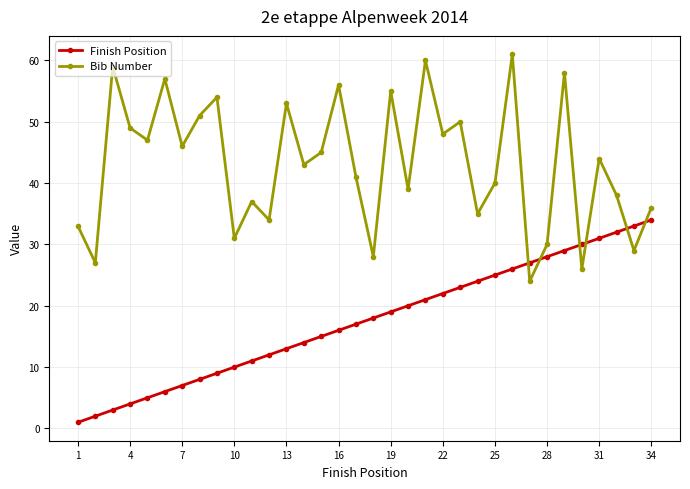

True or false: Bib Number has more than 2 interior local peaks.

True